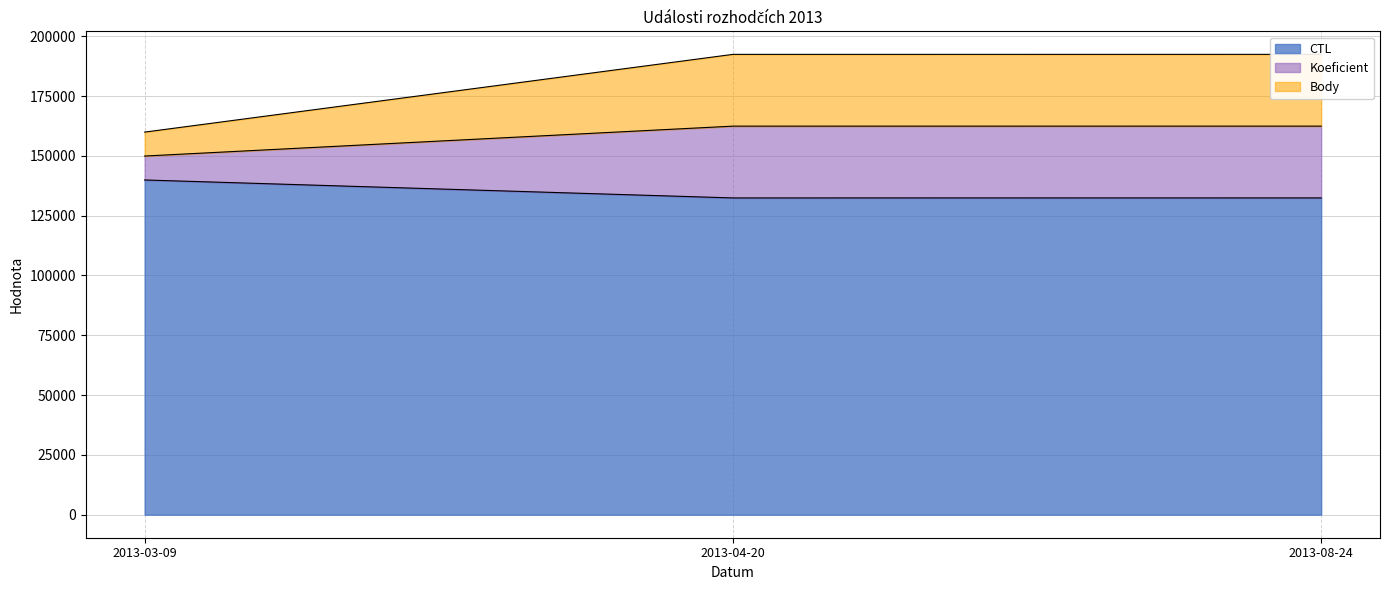

How many distinct data groups are displayed?

3